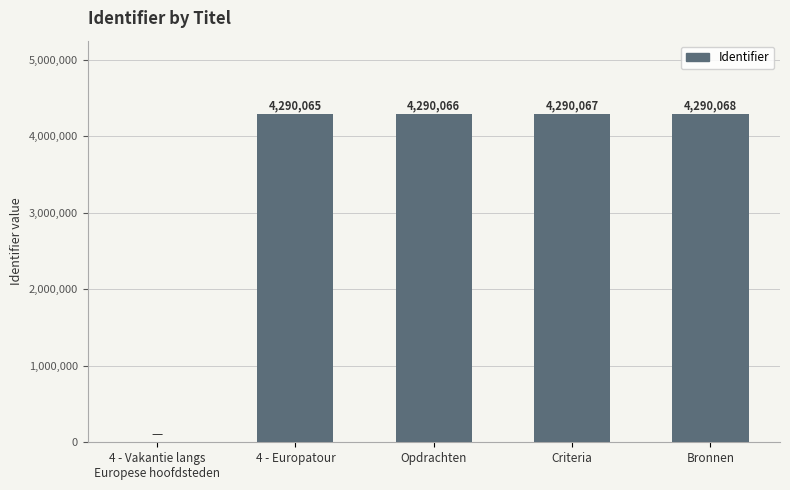

The value at 4 - Europatour is 898622. True or false?

False